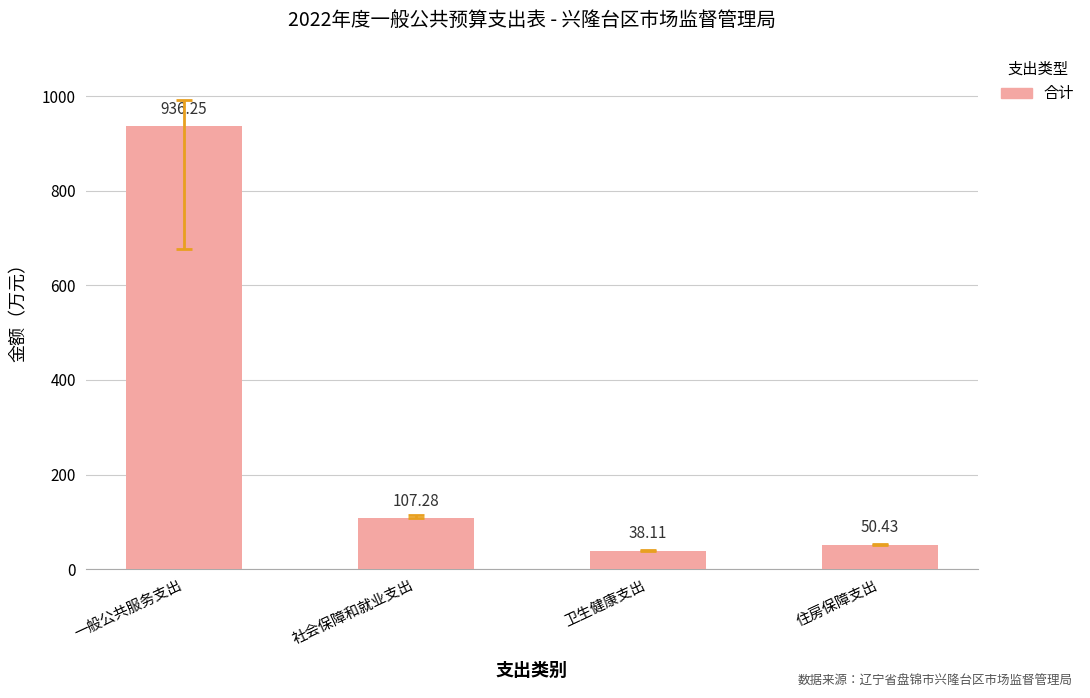

The chart shows a value of 50.4 at 住房保障支出. True or false?

True